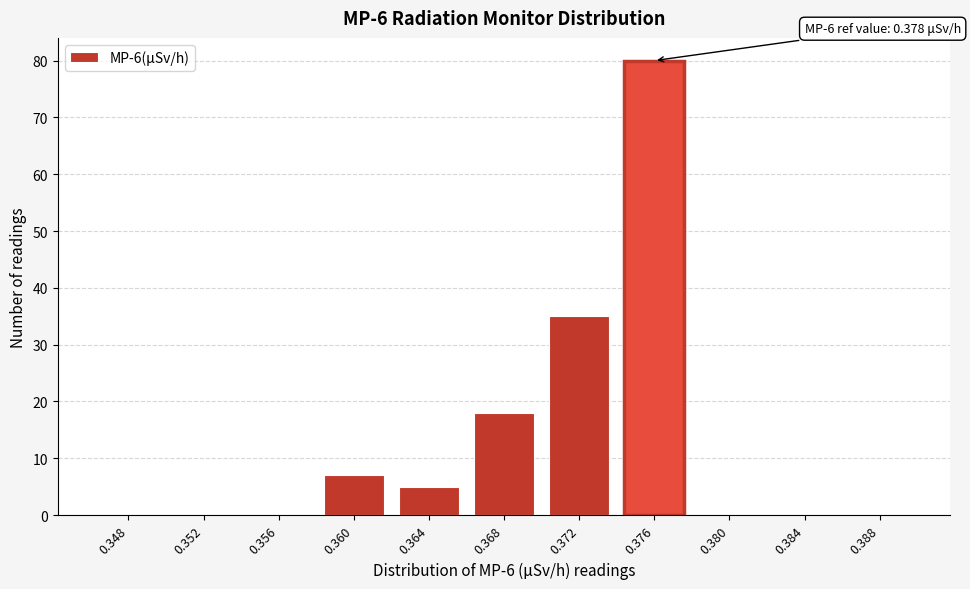

Reading left to right, what are all the values shown in this chart?

0.348=0	0.352=0	0.356=0	0.360=7	0.364=5	0.368=18	0.372=35	0.376=80	0.380=0	0.384=0	0.388=0